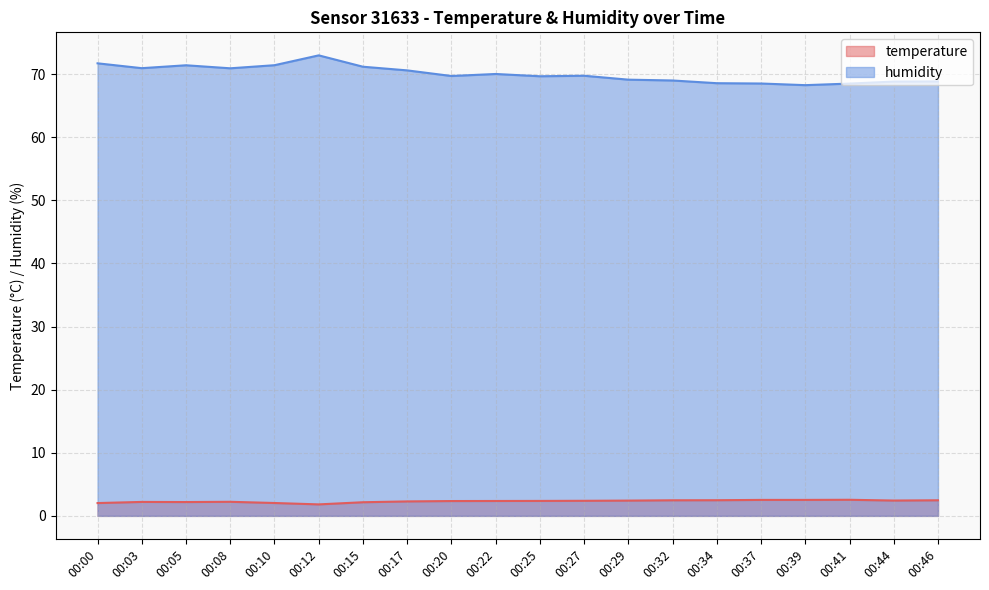

How many interior local peaks does the temperature series have?

3